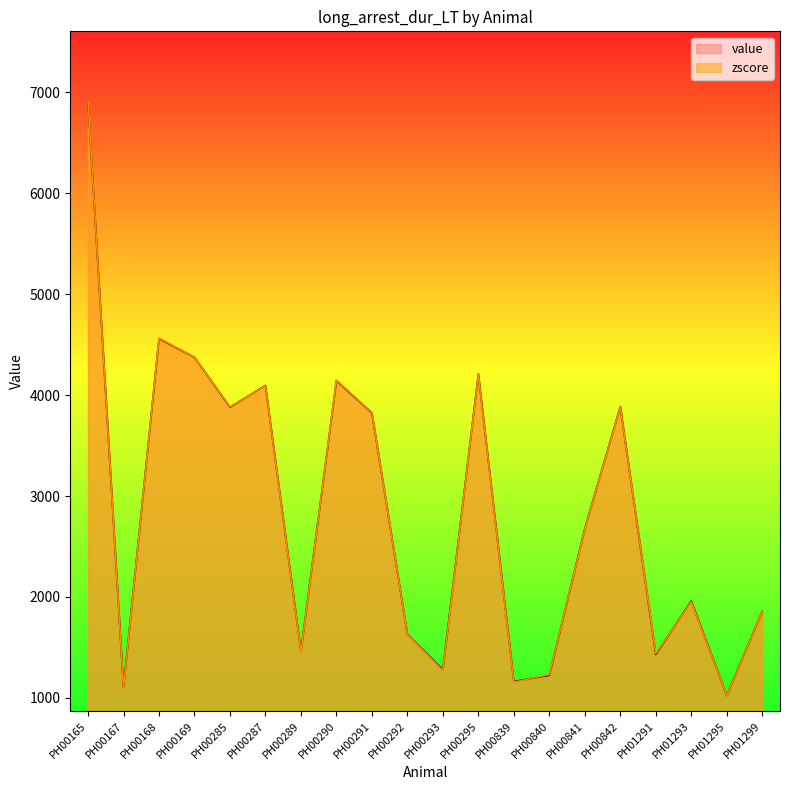

What is the value of the value point at the 2nd from the left?

1104.8